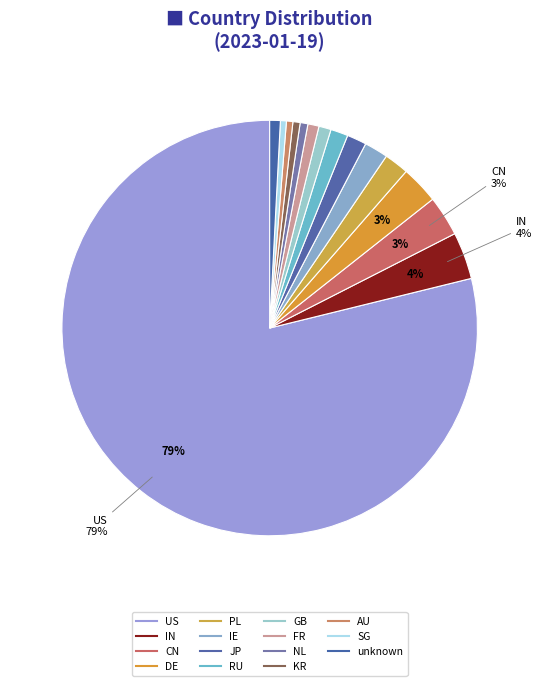

How many slices are in this pie chart?

15